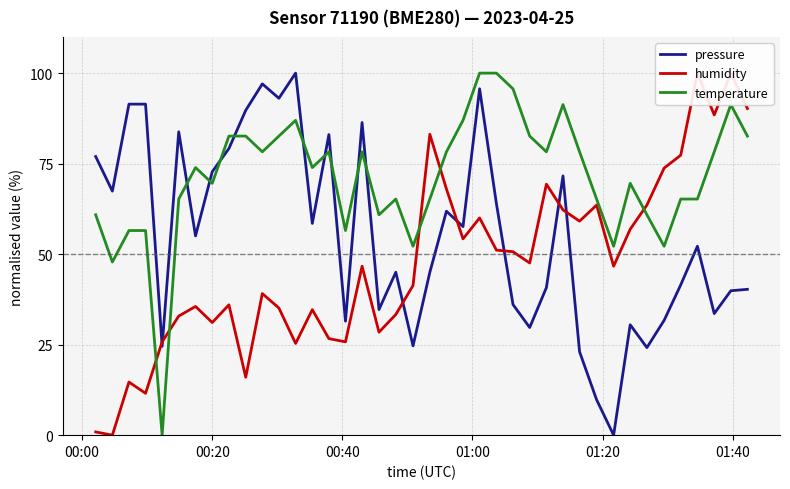

What is the difference between the maximum and second lowest values in the humidity series?

99.1